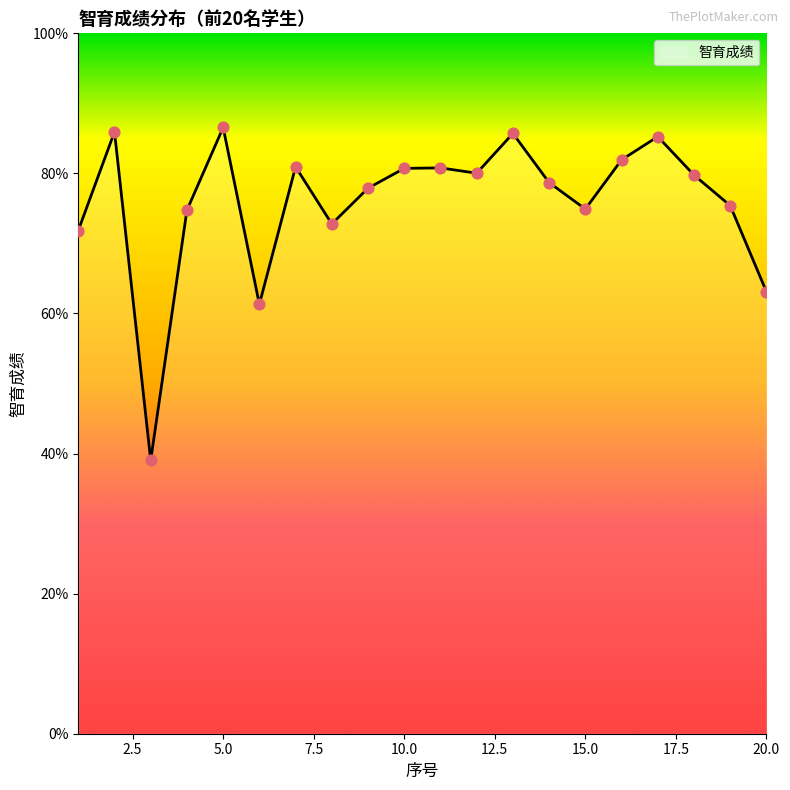

What is the smallest value displayed?

39.0